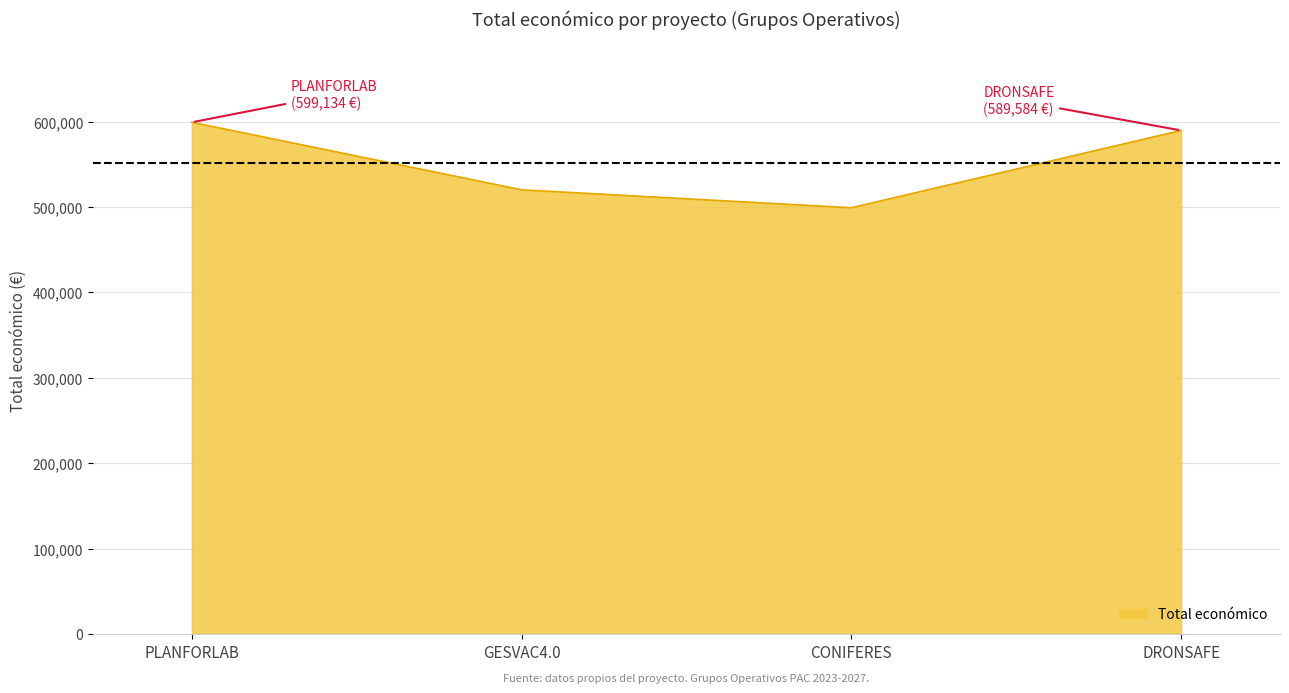

What is the minimum value shown in the chart?

499129.2